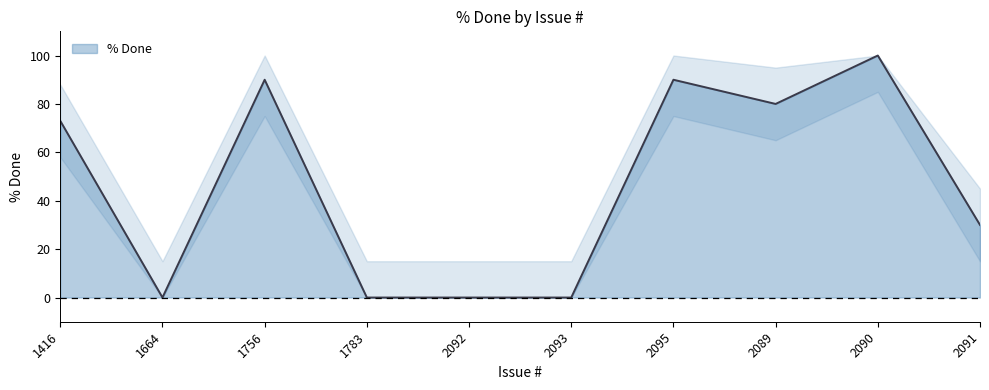

Is it true that the value at 1783 is -60?

False